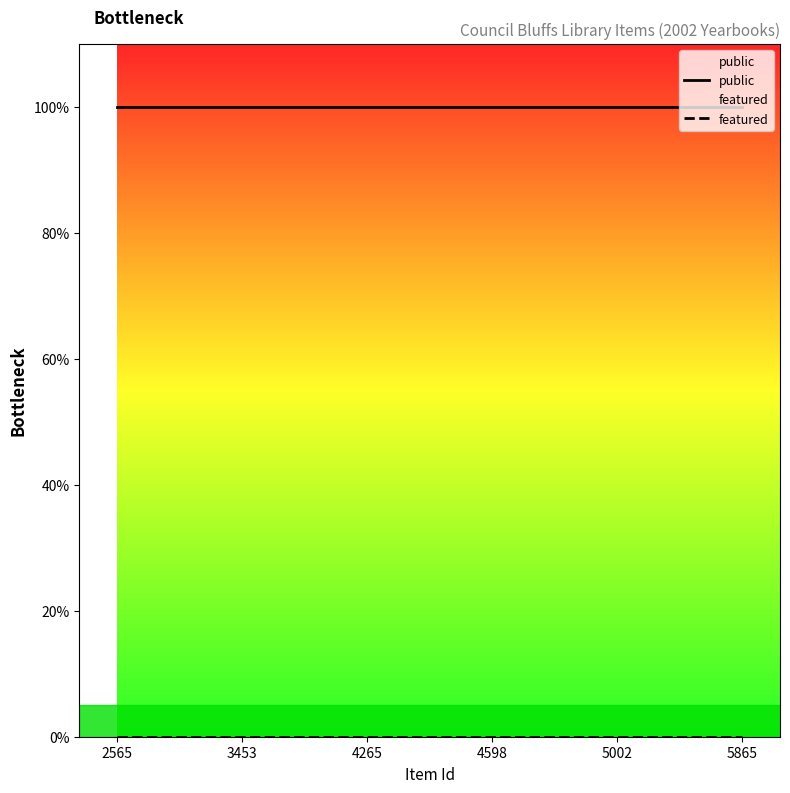

At which category does the chart reach its peak across all series?

2565